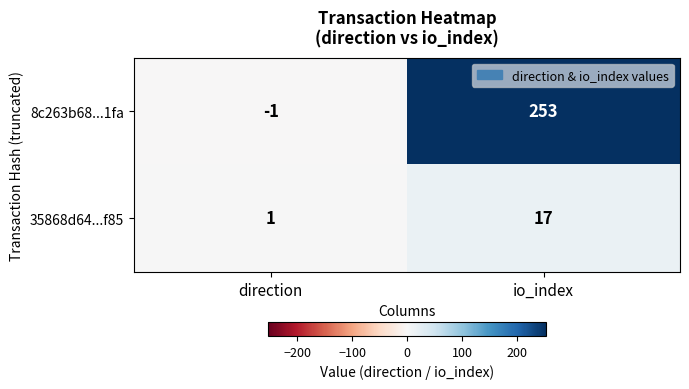

Reading right to left, what are all the values shown in this chart?

8c263b68...1fa: io_index=253	direction=-1
35868d64...f85: io_index=17	direction=1